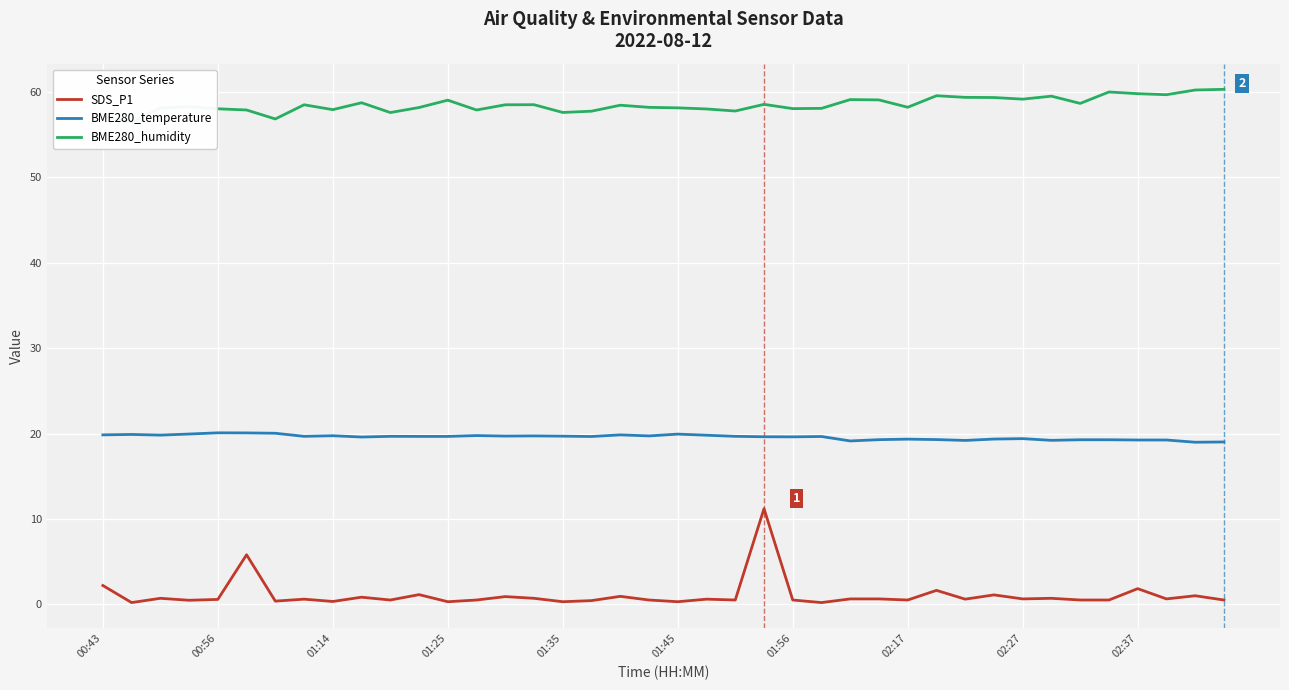

What is the minimum value for BME280_temperature?

19.0